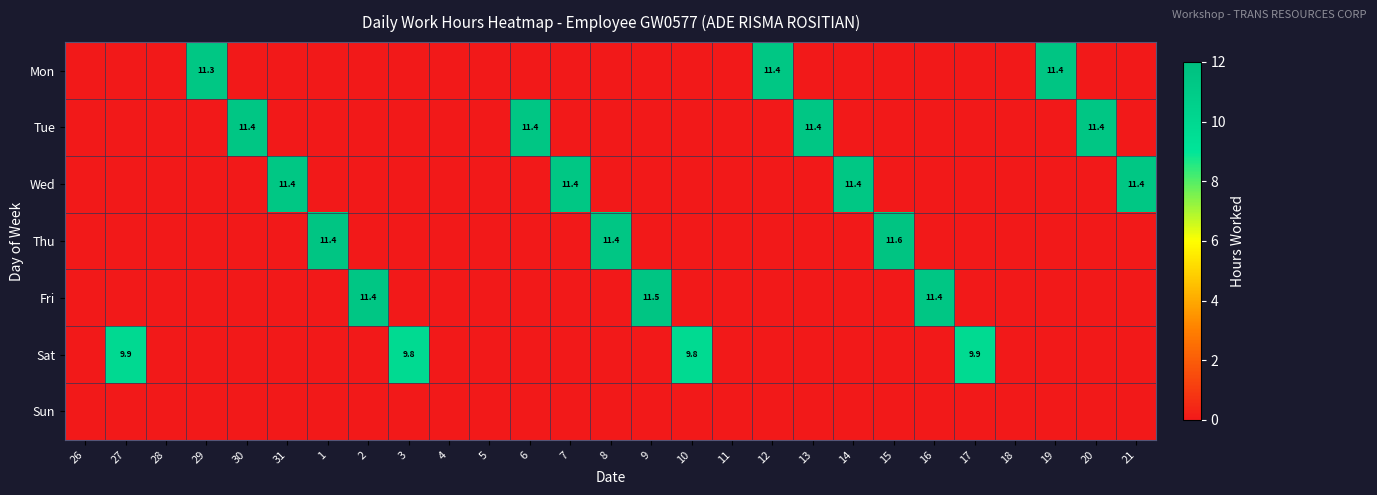

What is the sum of all Fri values?

34.4